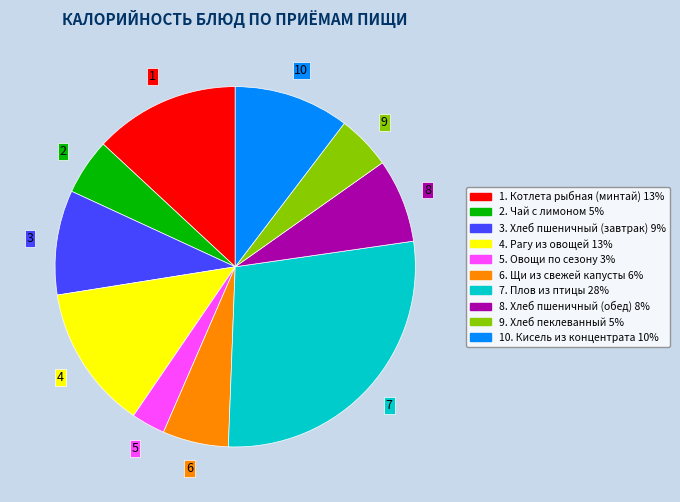

Does any single category account for the majority?

No